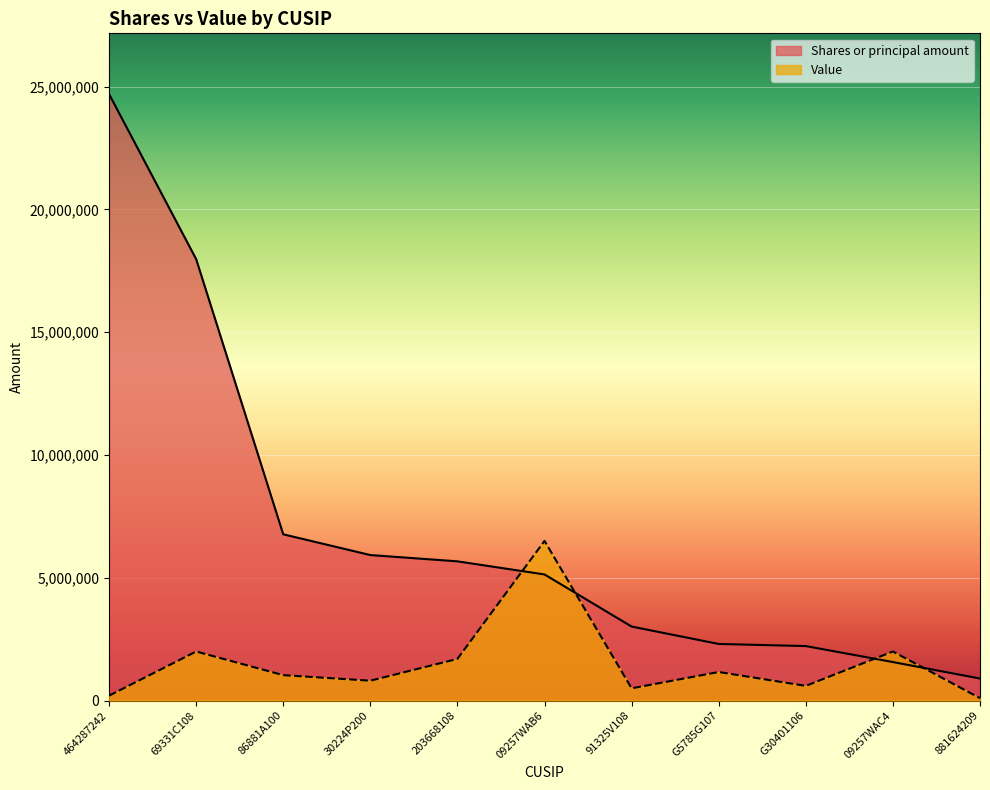

What is the spread (max minus min) of values at 86881A100?

5735000